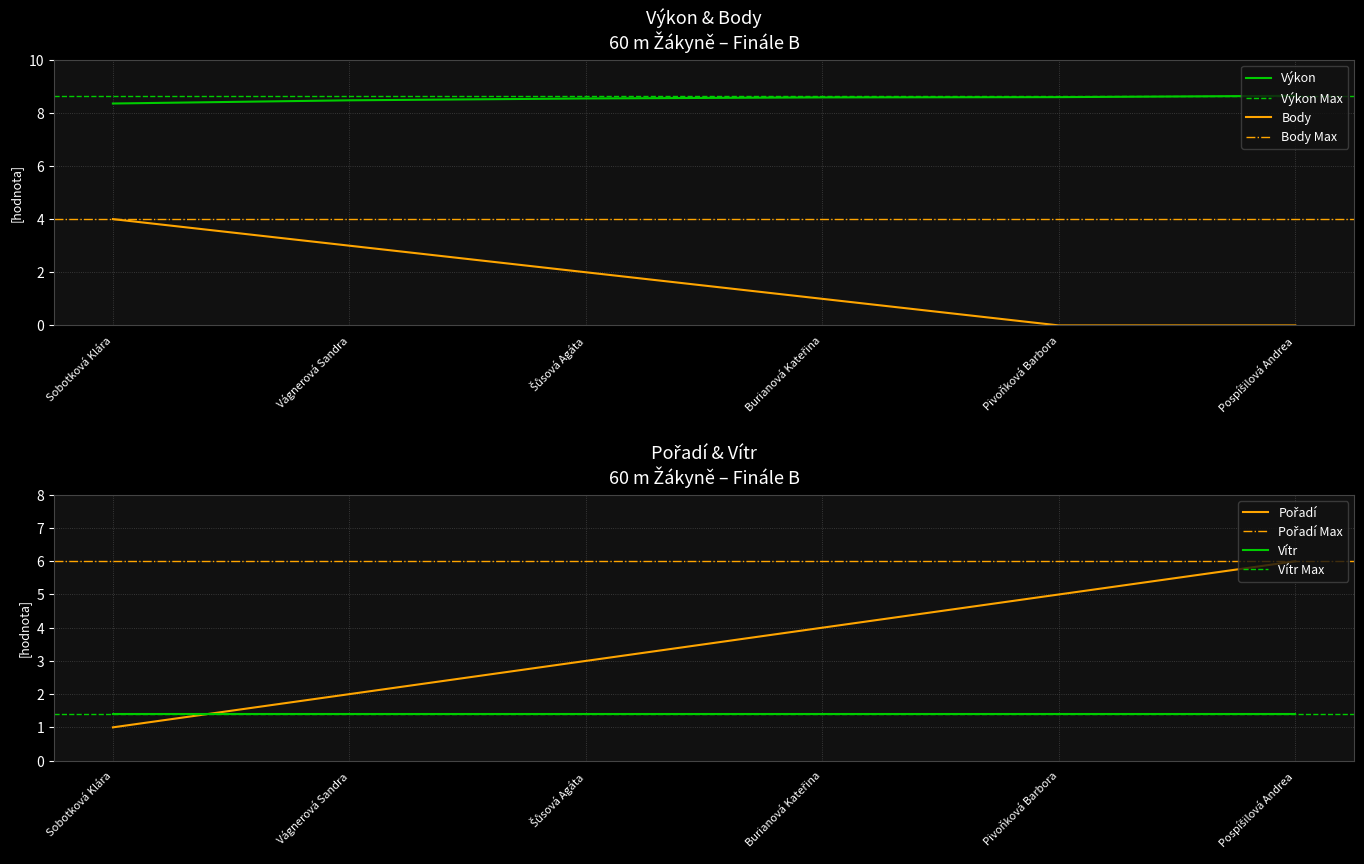

At which label does Body reach its peak?

Sobotková Klára